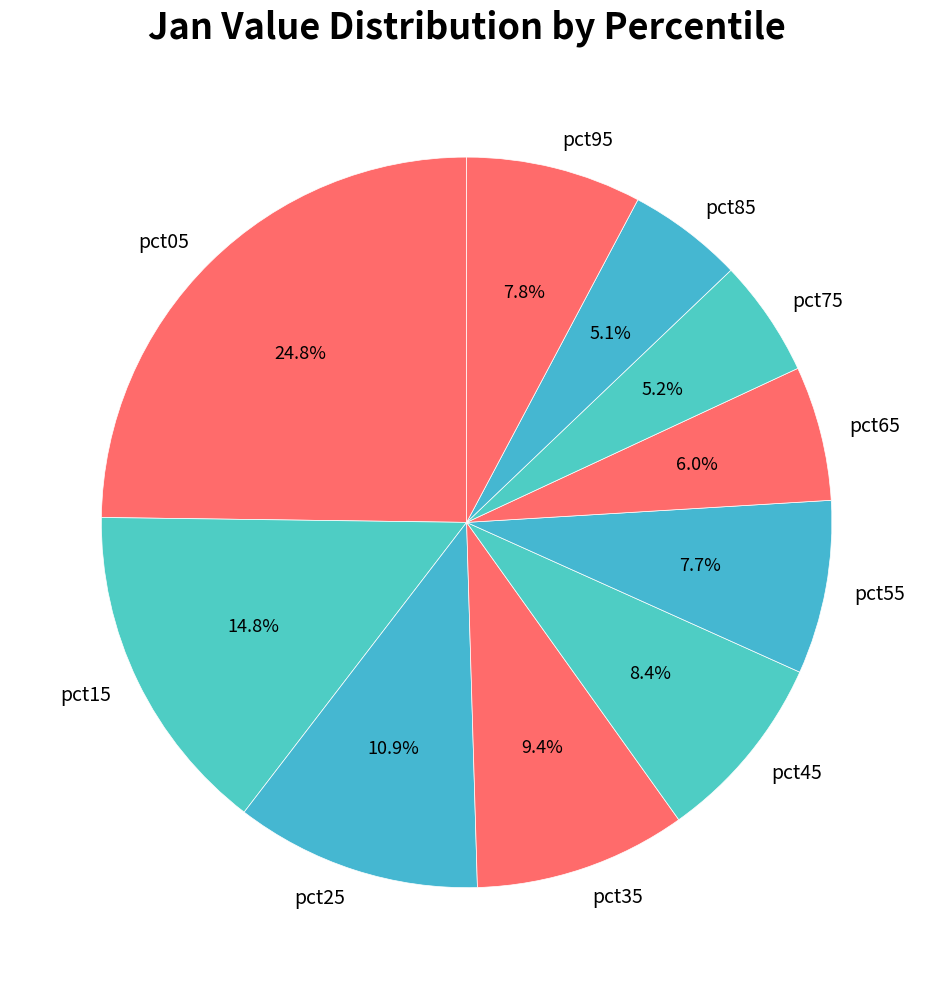

Which slice is the largest?

pct05